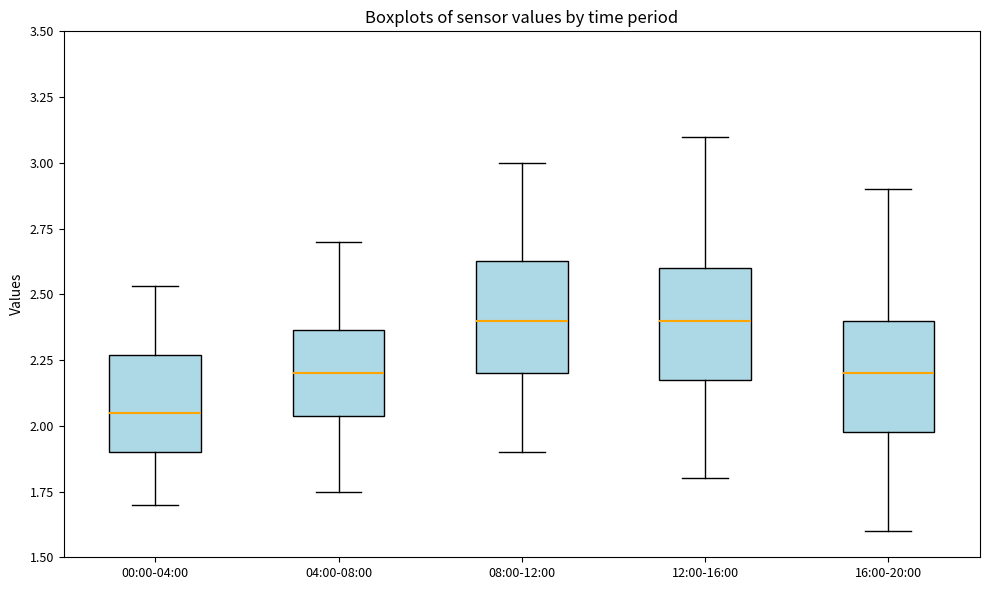

Reading left to right, transcribe this box plot: for each box, give where its median line is, the range the box spans, and where its two whiskers end, as read against the y-axis. The values are not printed on the chart, so give them approximately, as read against the axis.

00:00-04:00: median 2.05, box 1.90 to 2.25, whiskers 1.70 to 2.55
04:00-08:00: median 2.20, box 2.05 to 2.35, whiskers 1.75 to 2.70
08:00-12:00: median 2.40, box 2.20 to 2.65, whiskers 1.90 to 3.00
12:00-16:00: median 2.40, box 2.20 to 2.60, whiskers 1.80 to 3.10
16:00-20:00: median 2.20, box 2.00 to 2.40, whiskers 1.60 to 2.90